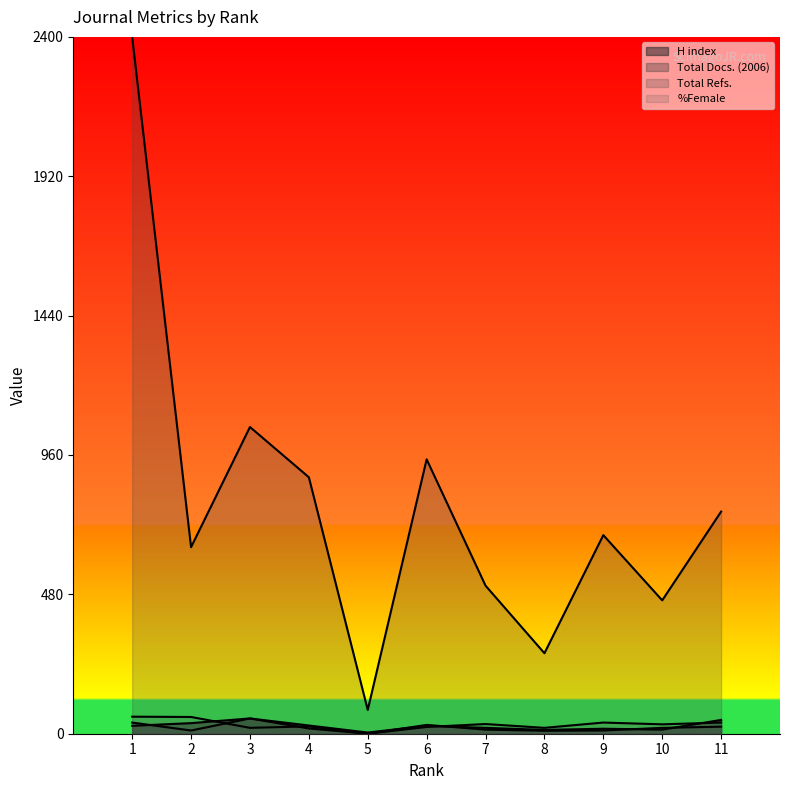

How many categories are shown in the chart?

11